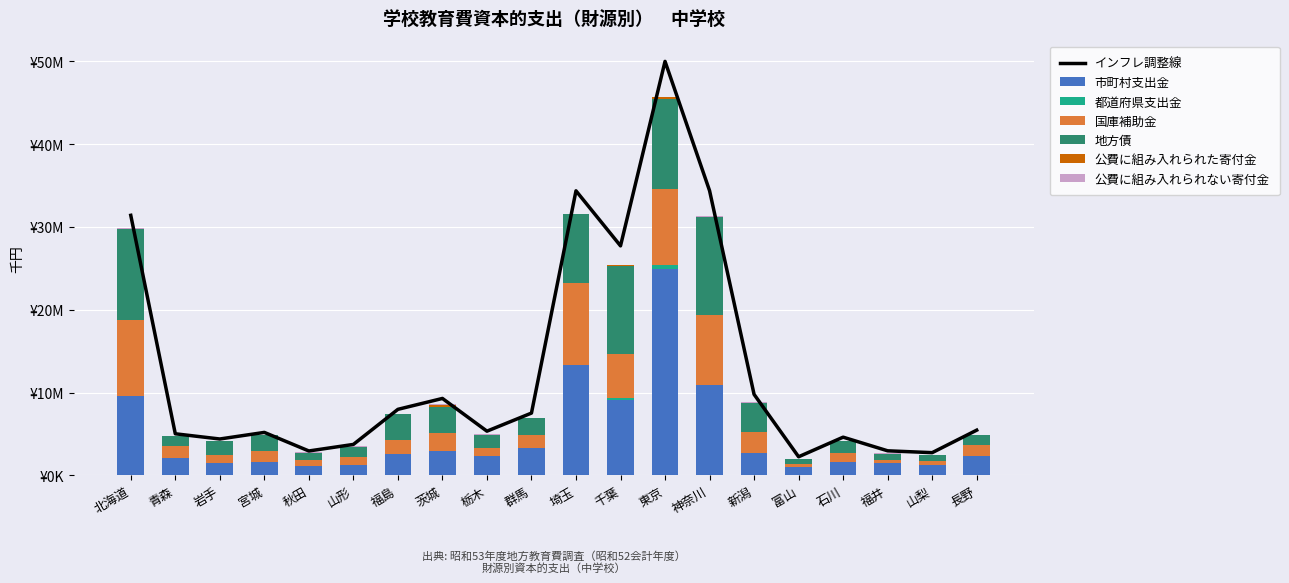

Between 青森 and 埼玉, which series saw the biggest shift?

市町村支出金